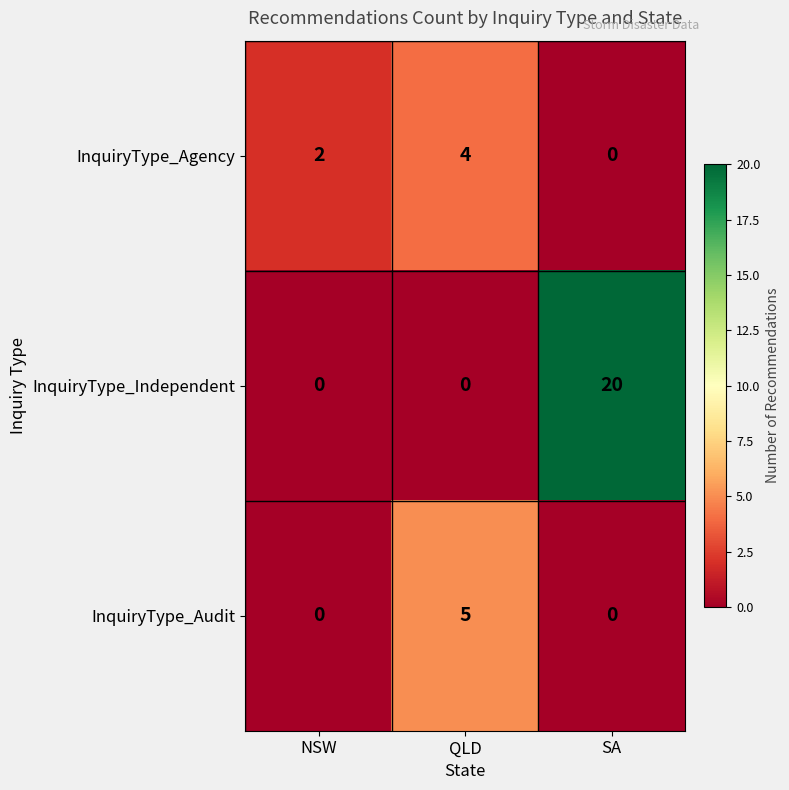

At which category does the chart reach its peak across all series?

SA